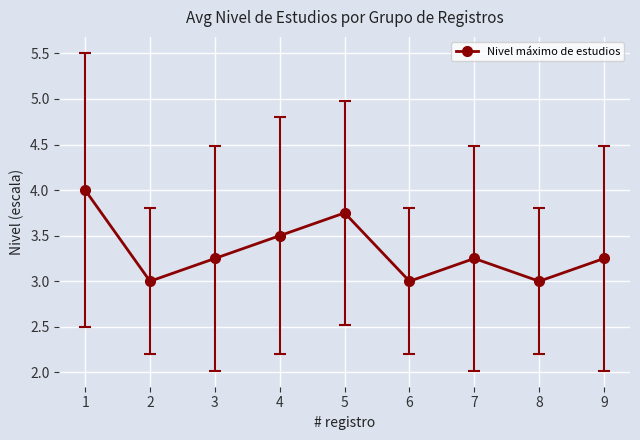

What is the difference between the maximum and minimum values?

1.0